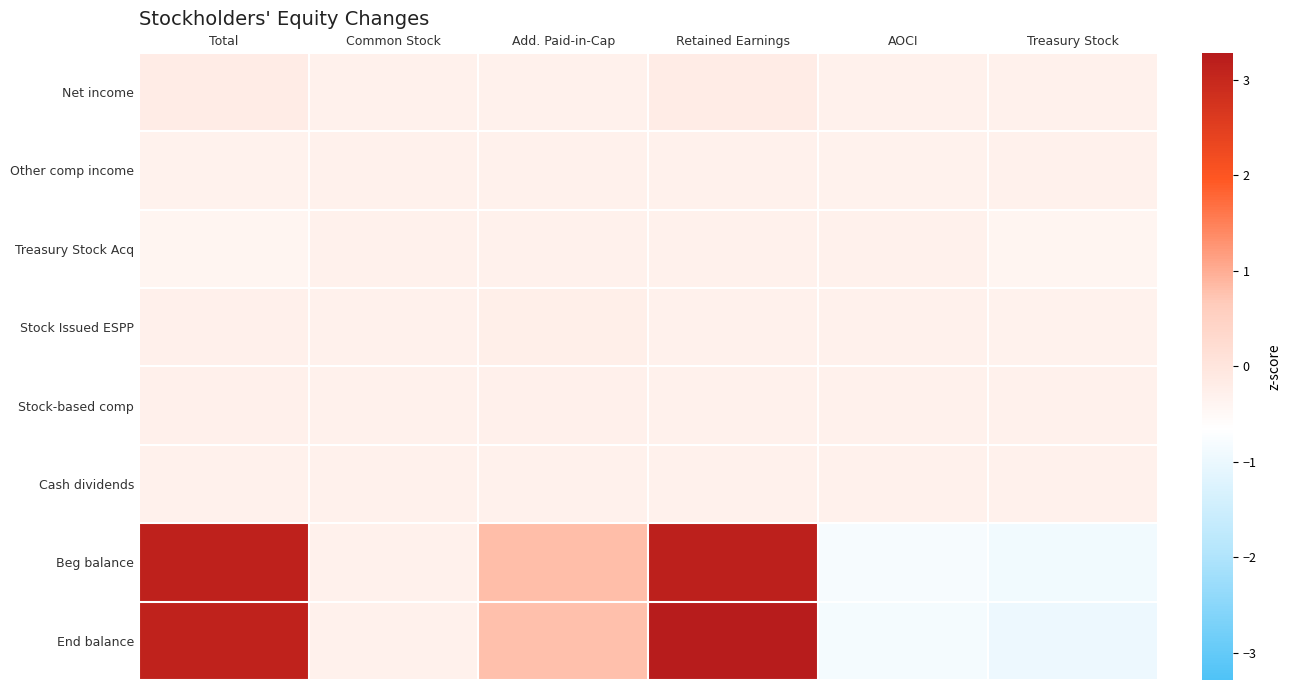

What is the spread (max minus min) of values at Retained Earnings?

3.6